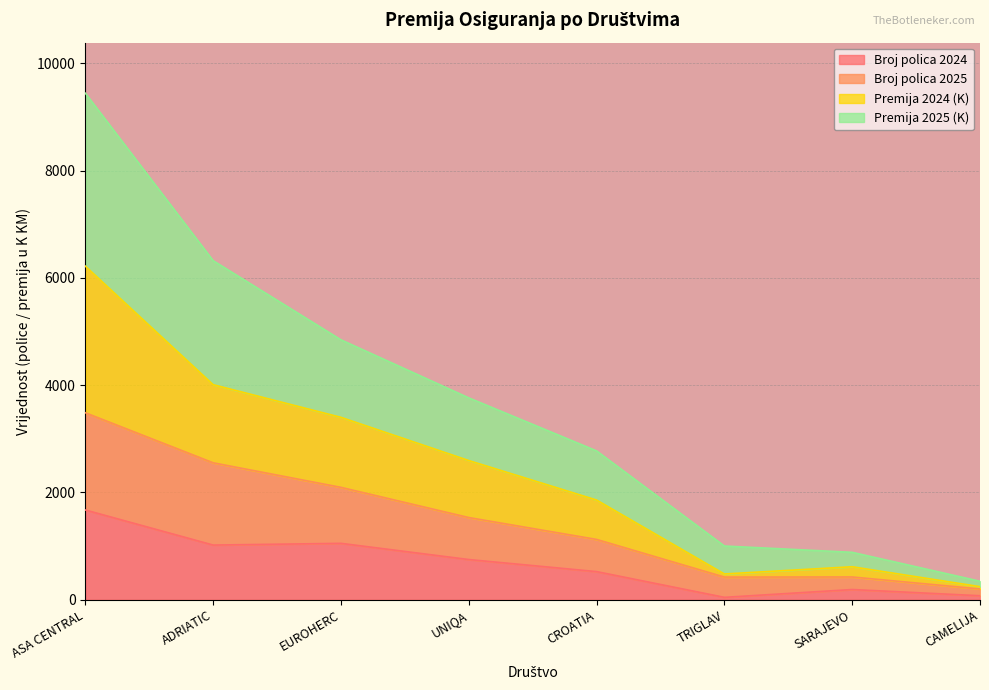

What is the total value across all series at ADRIATIC?

6322.6